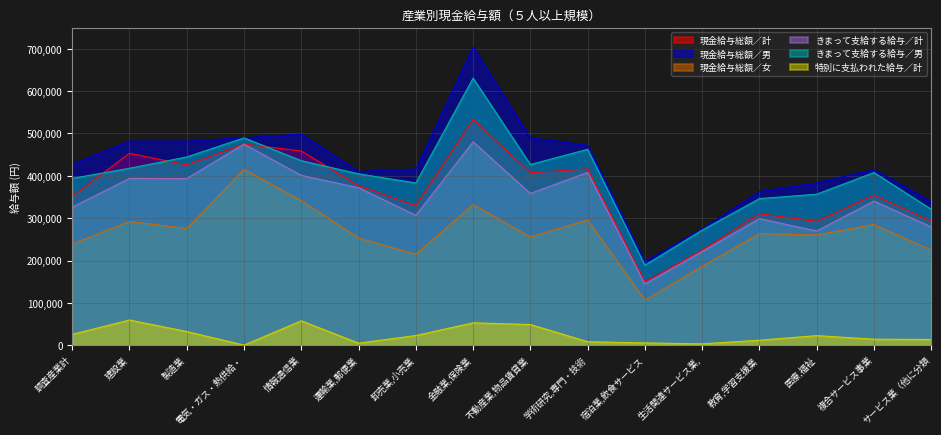

How many lines are shown in the chart?

6